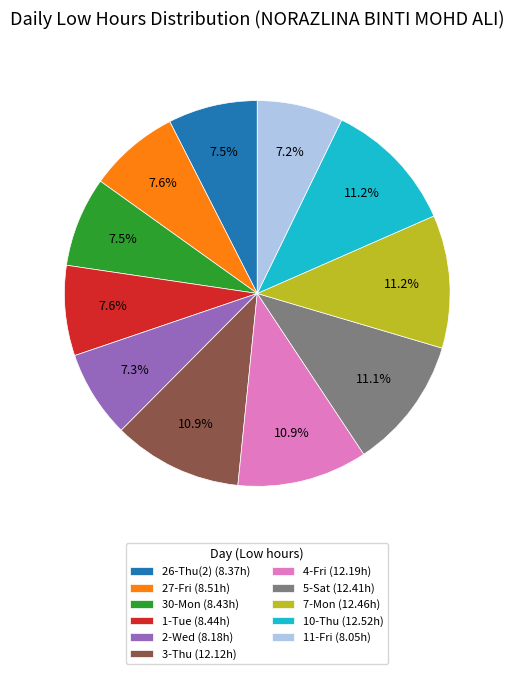

How much of the chart is everything except 3-Thu (12.12h)?

89.1%